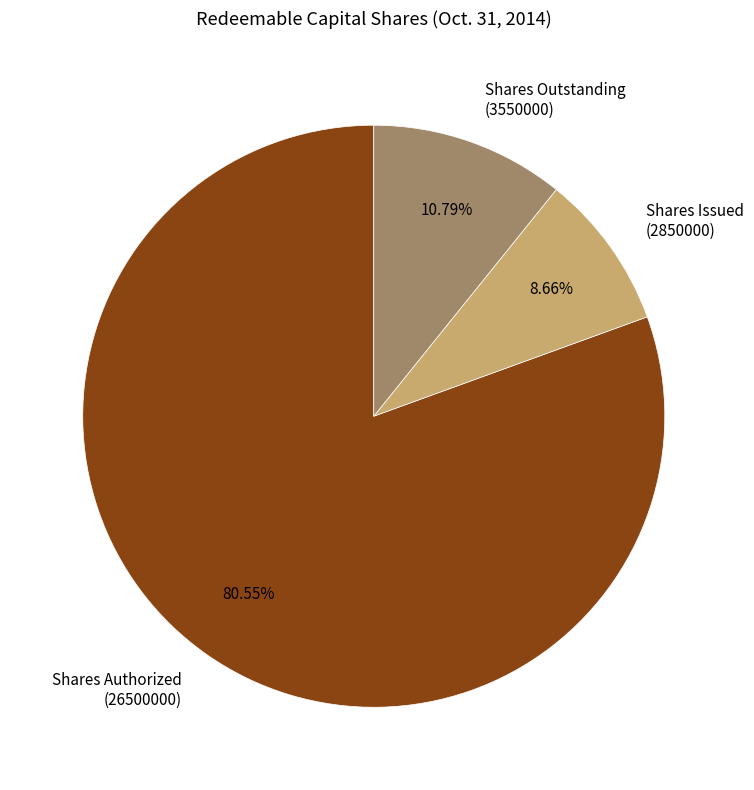

To the nearest percent, what is the average slice percentage?

33%